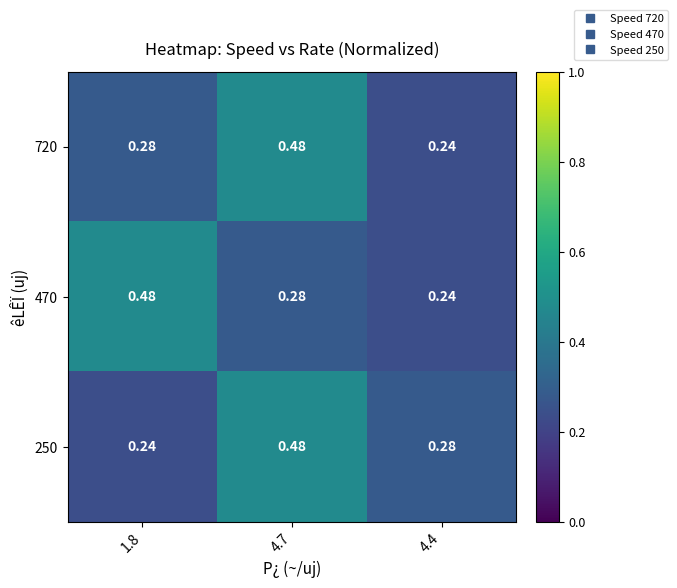

How many distinct data groups are displayed?

3